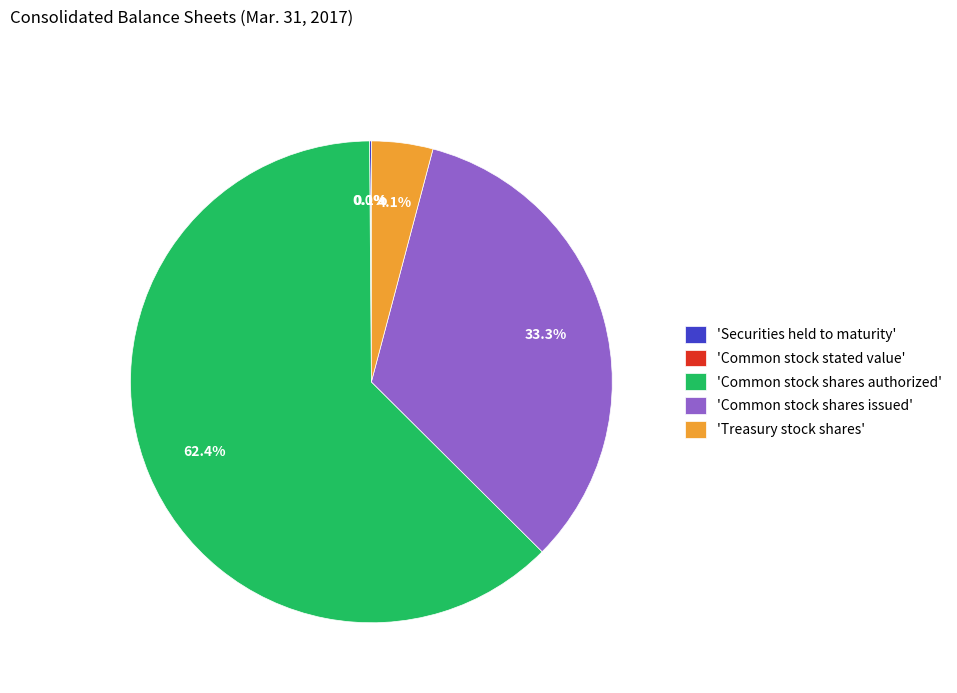

Do 'Treasury stock shares' and 'Common stock shares issued' together represent more than half of the pie?

No